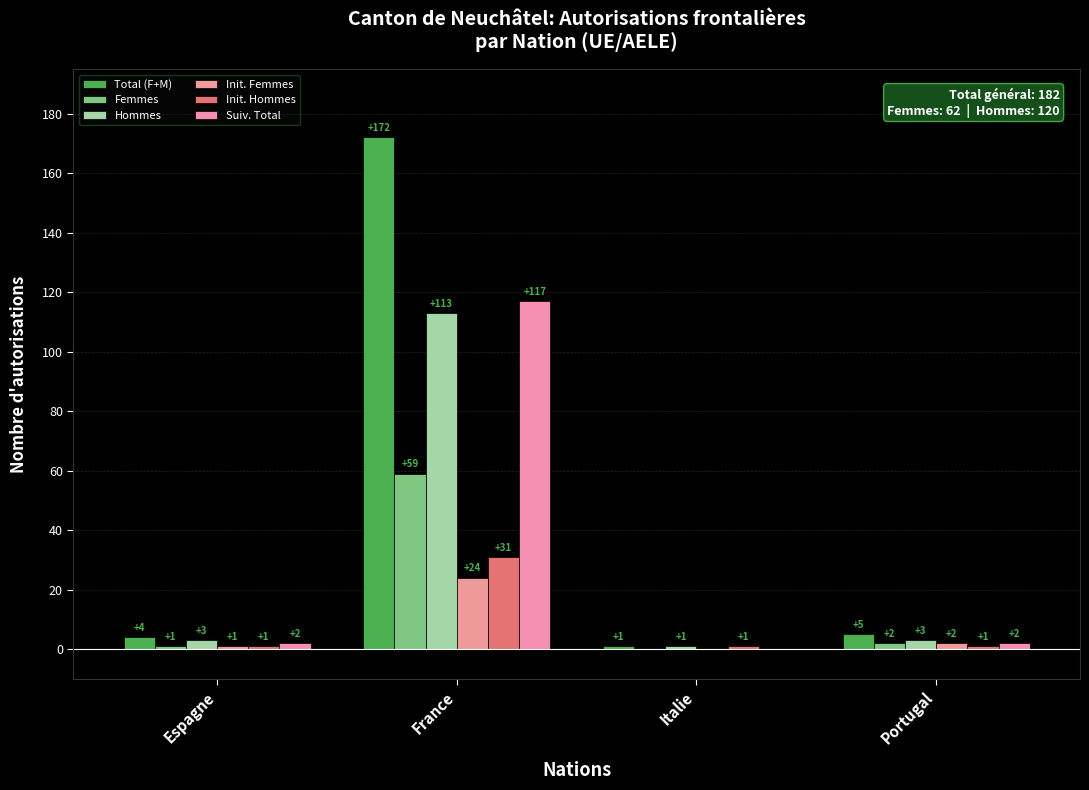

What is the total value across all series at Espagne?

12